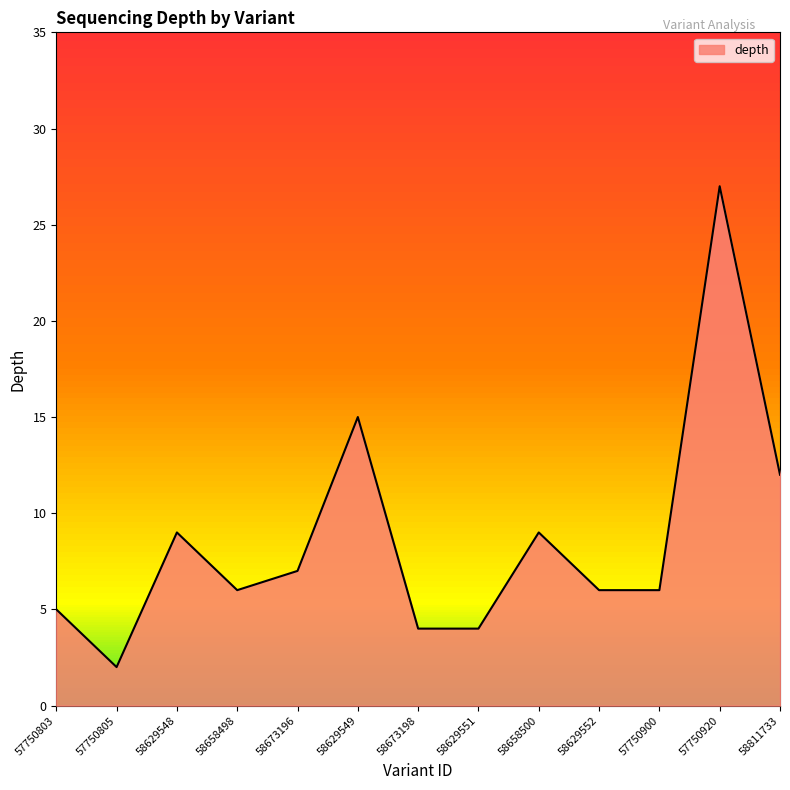

What position from the left is 58673196?

5